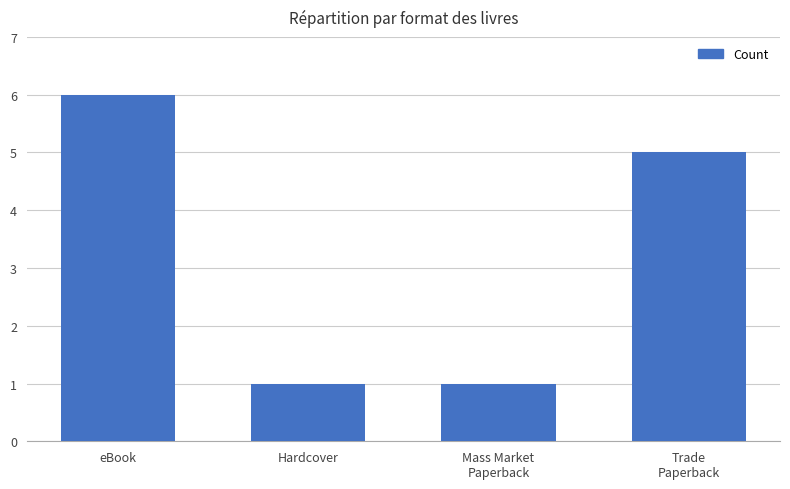

What is the sum of the values at eBook and Hardcover?

7